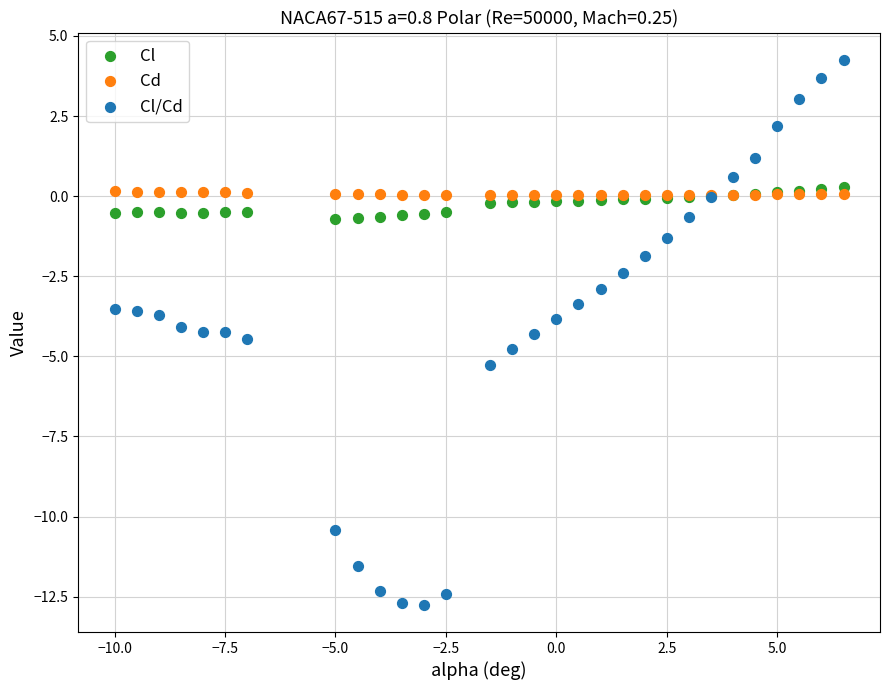

Which series has the largest Y range (max minus min)?

Cl/Cd